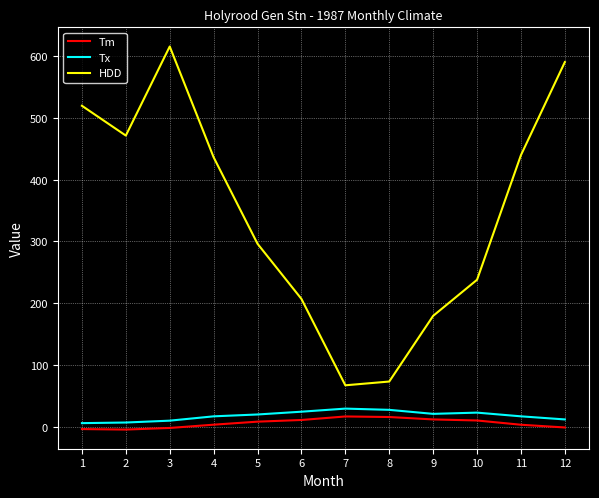

List the series in order of their peak value, lowest first.

Tm, Tx, HDD